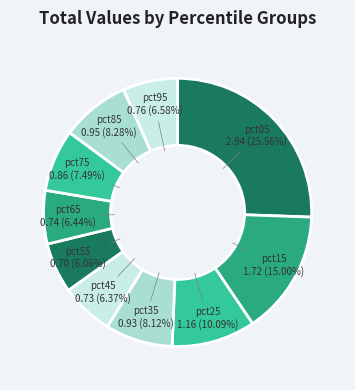

Which category has the biggest portion of the pie?

pct05